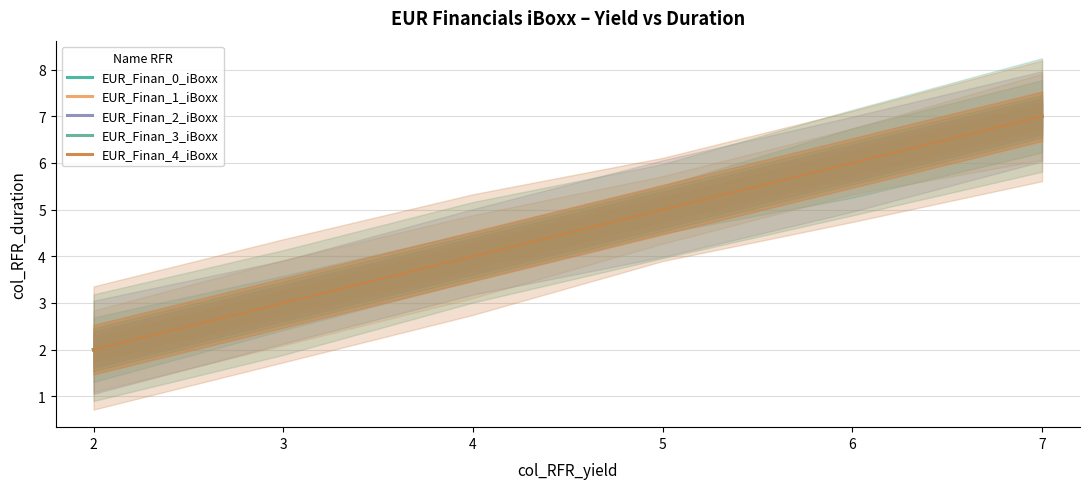

True or false: EUR_Finan_2_iBoxx has more than 1 points higher than both neighbors.

False